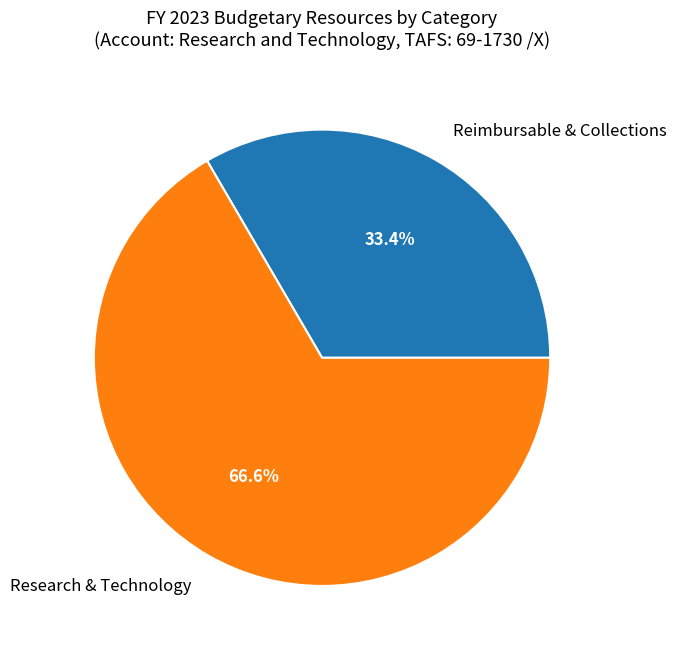

True or false: Research & Technology accounts for 67% of the total.

True